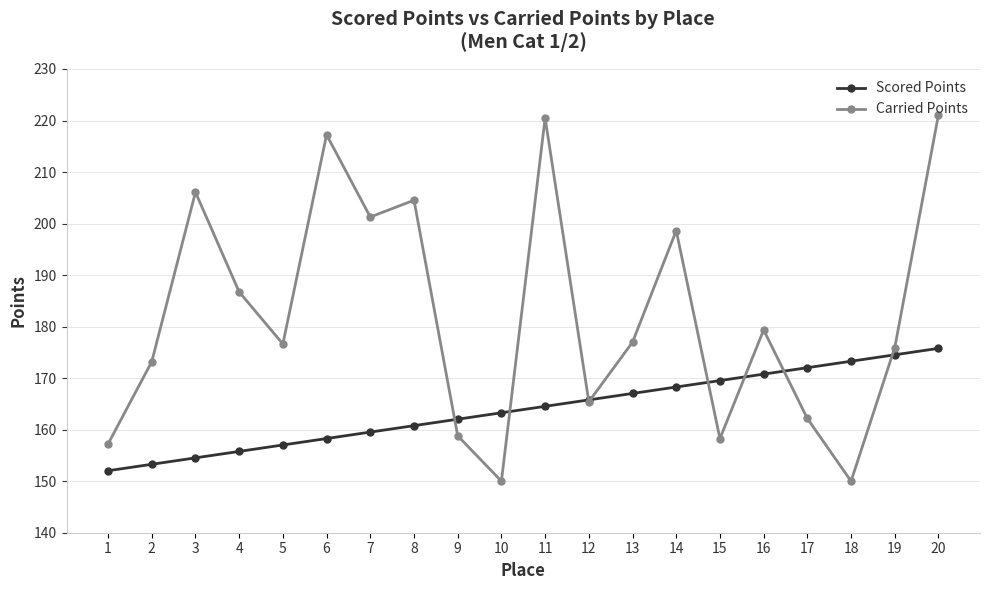

Rank the series by their maximum value, from highest to lowest.

Carried Points, Scored Points